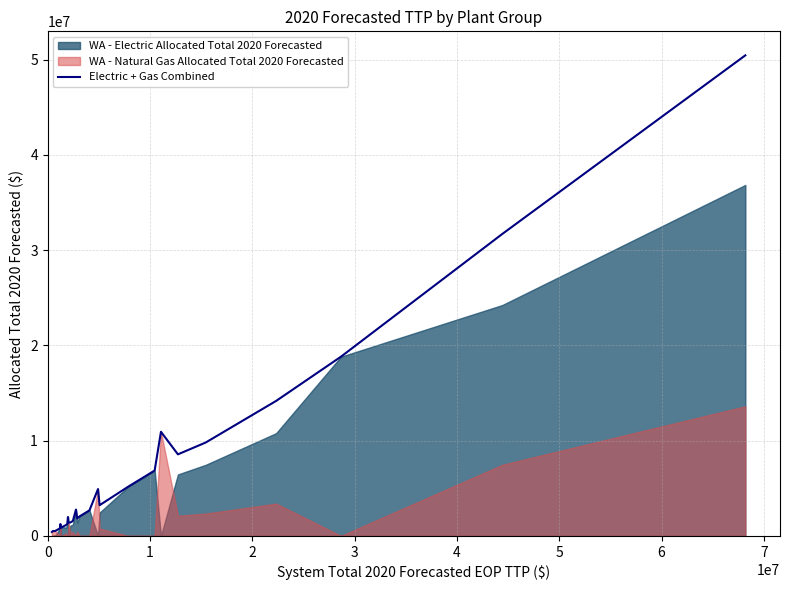

What is the highest value of the Electric + Gas Combined series?

50456794.4